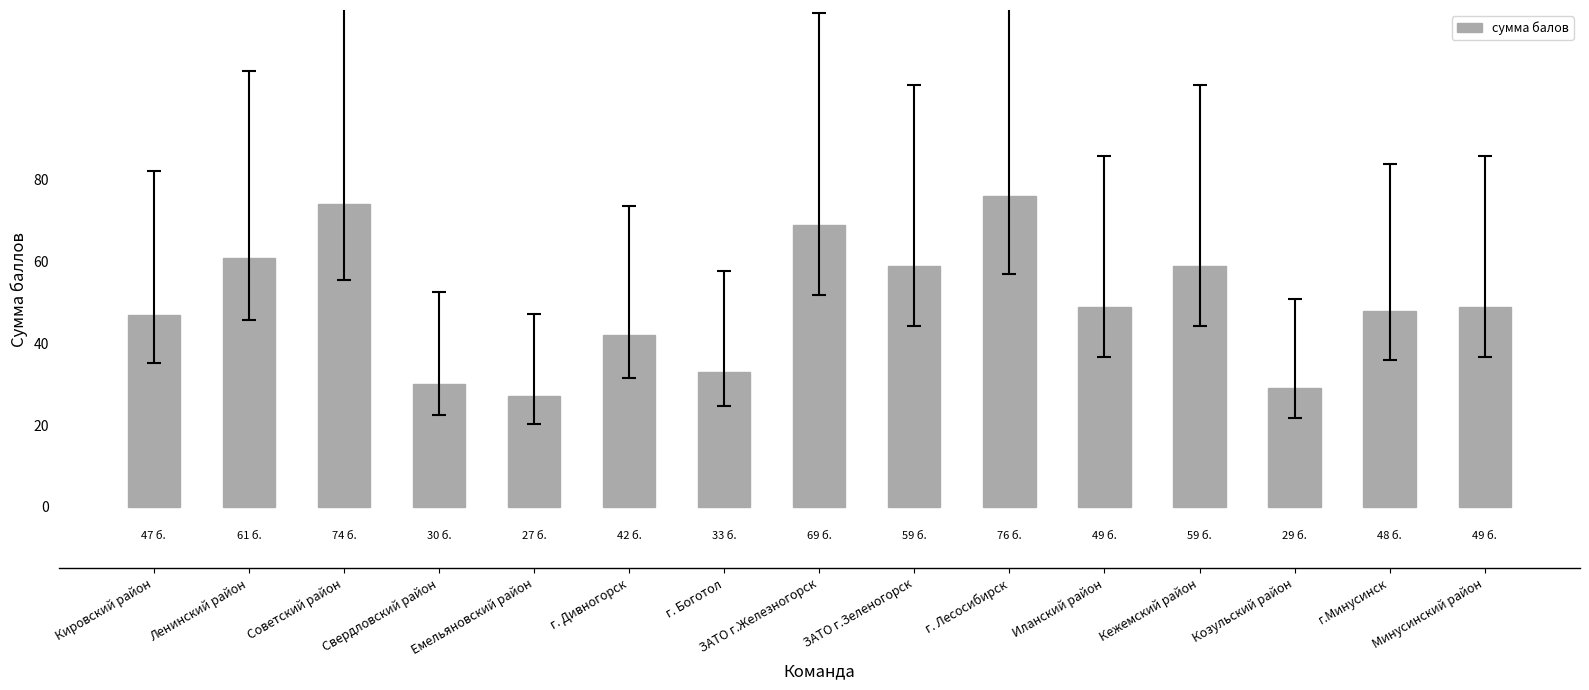

What is the label of the 1st bar from the left?

Кировский район